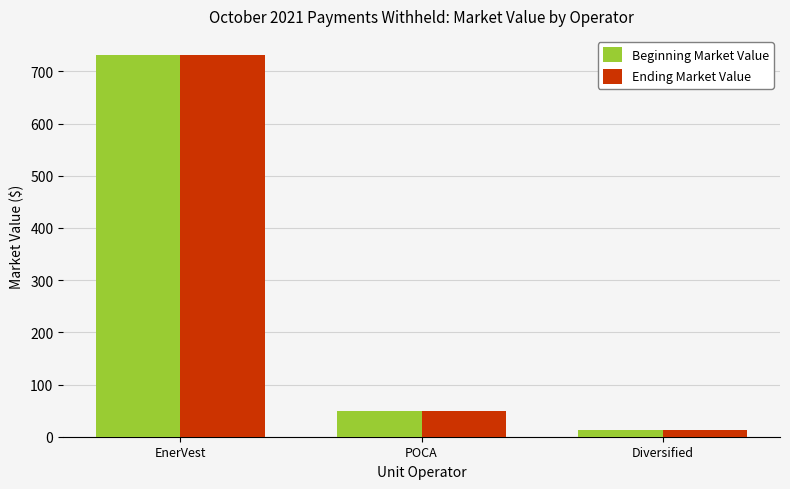

Reading left to right, extract all data points from this chart.

Beginning Market Value: 731.5	50.1	12.0
Ending Market Value: 731.5	50.1	12.0